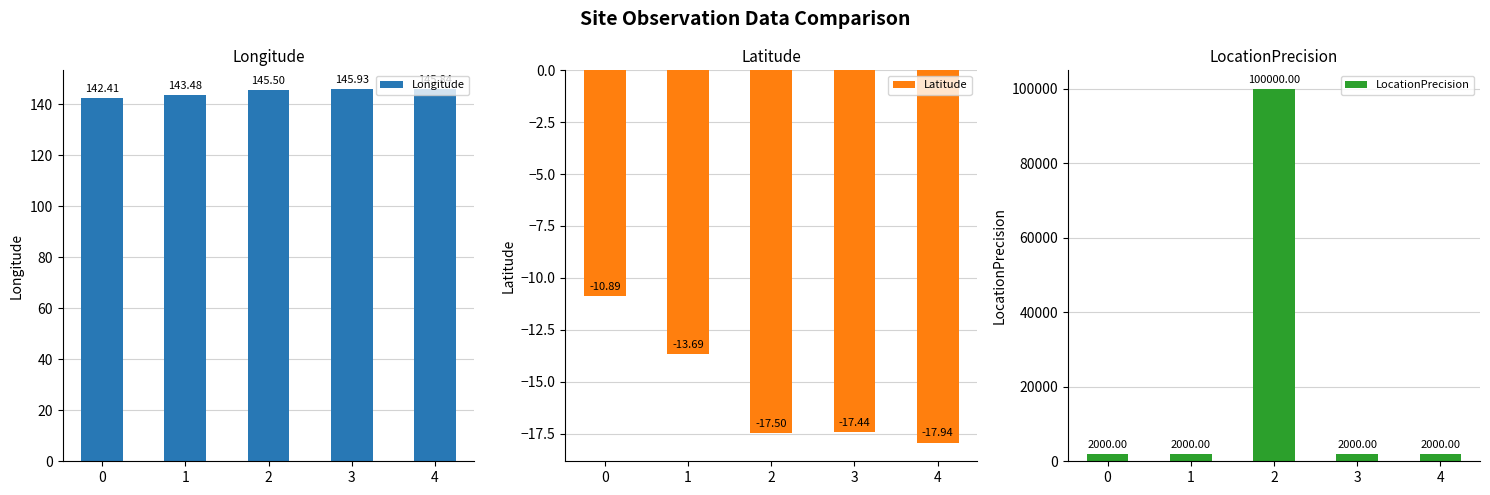

Is it true that Longitude equals 145.5 at 2?

True